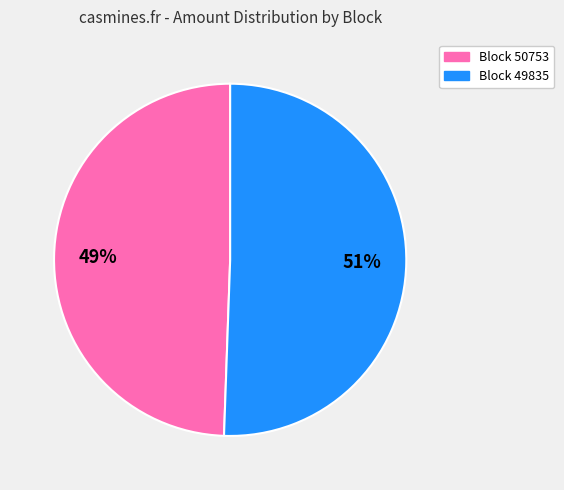

To the nearest percent, what is the average slice percentage?

50%